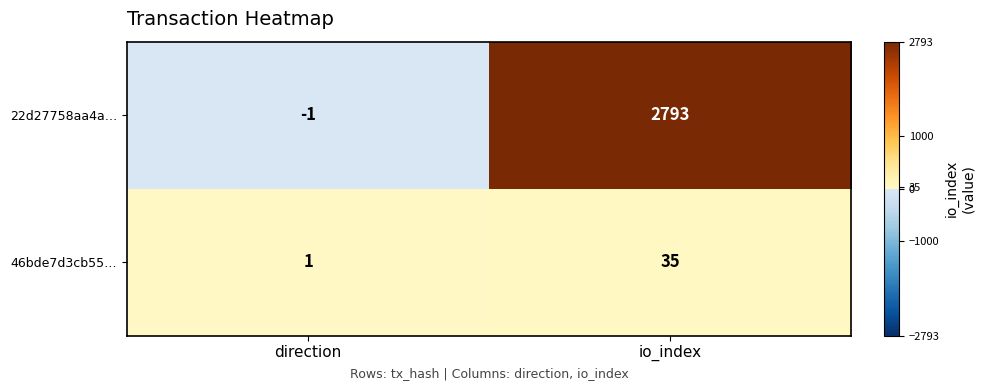

Reading right to left, extract all data points from this chart.

22d27758aa4a…: io_index=2793	direction=-1
46bde7d3cb55…: io_index=35	direction=1